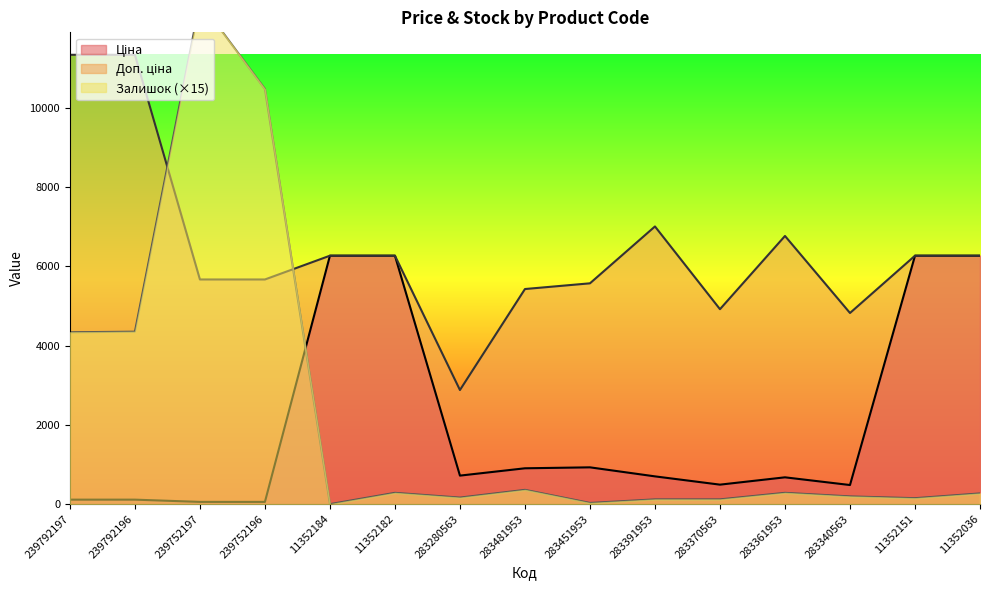

At which category does Залишок reach its first local valley?

11352184